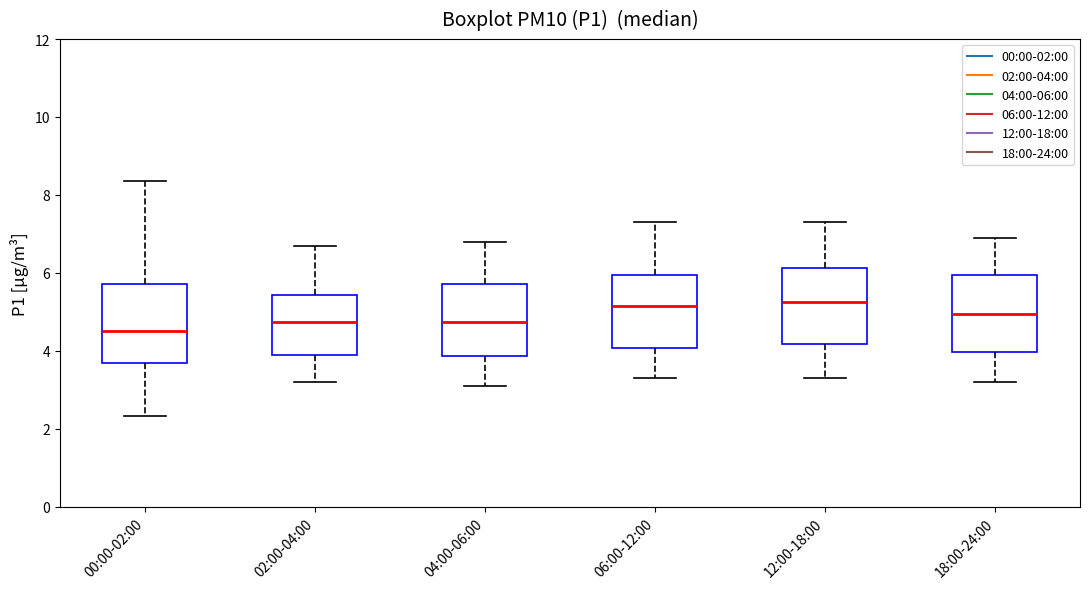

Where is the lower edge of the box for 02:00-04:00 on the y-axis? The values are not printed on the chart, so give them approximately, as read against the axis.

4.0